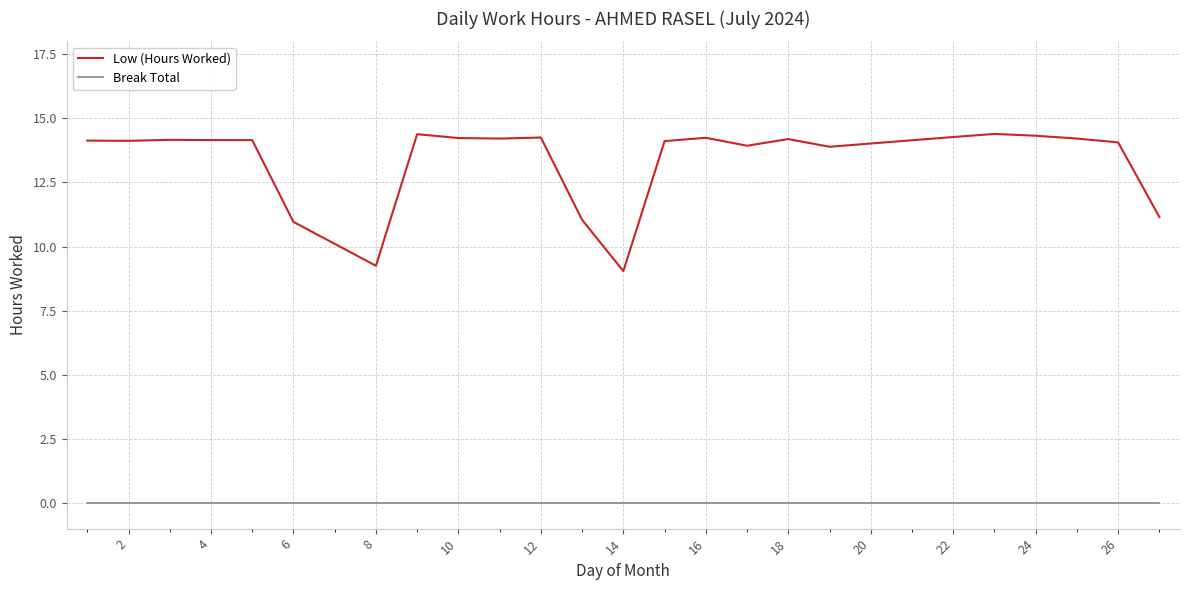

What are all the series names shown in the legend?

Low (Hours Worked), Break Total